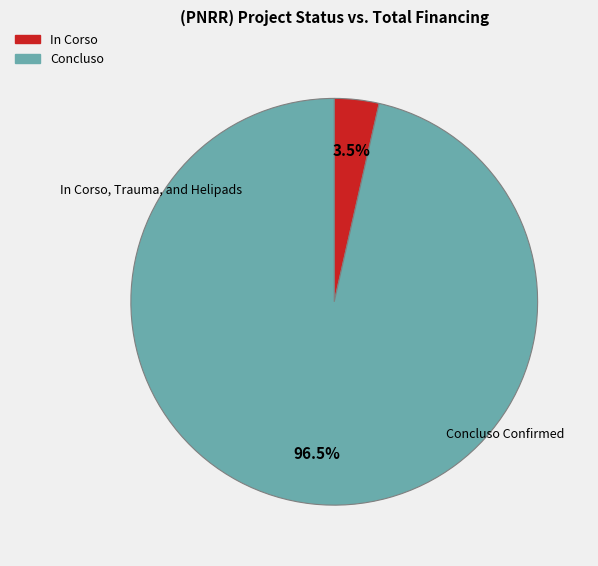

How many slices are in this pie chart?

2